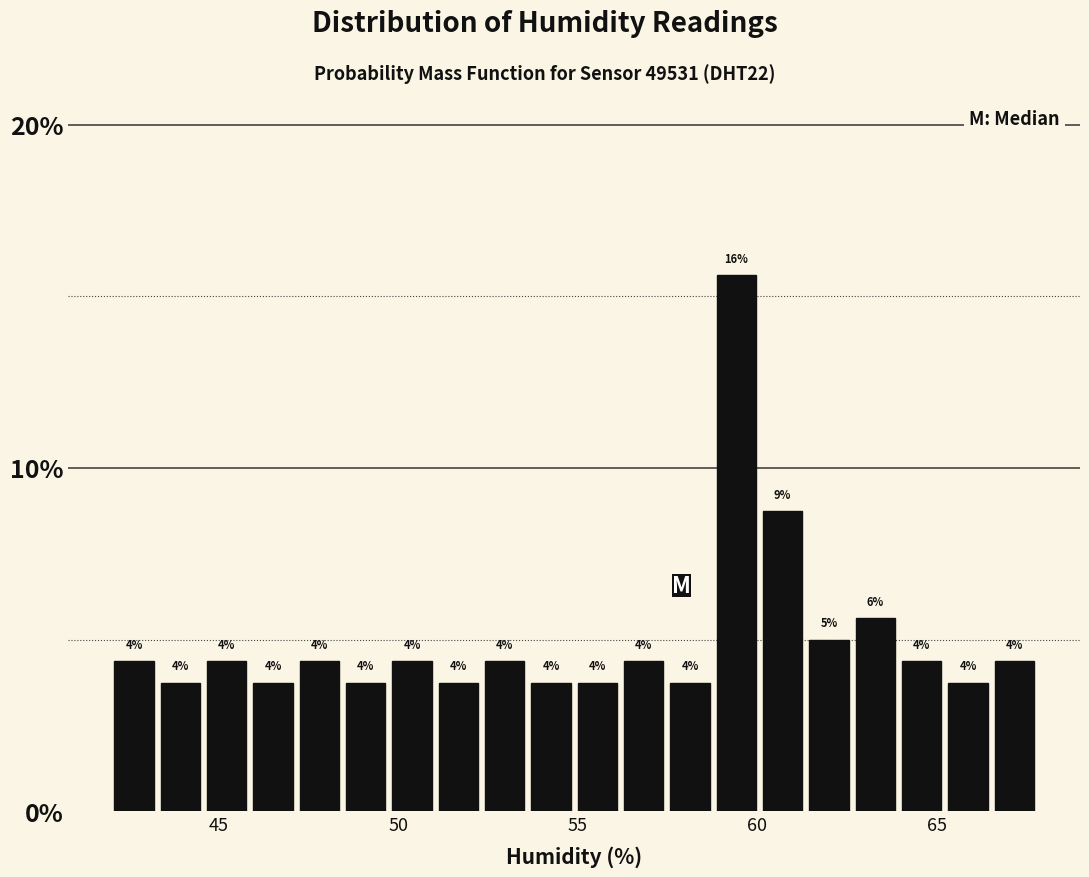

Read against the x-axis, roughly where is the centre of the tallest bar?

59.5